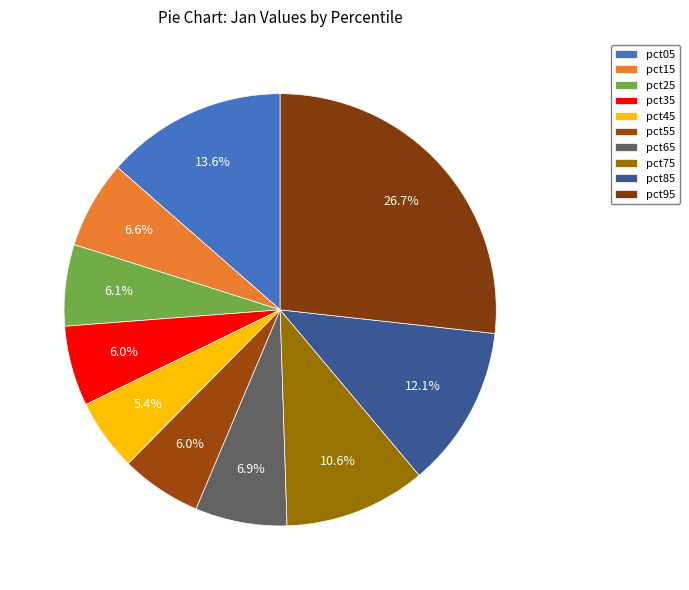

True or false: pct15 accounts for 7% of the total.

True